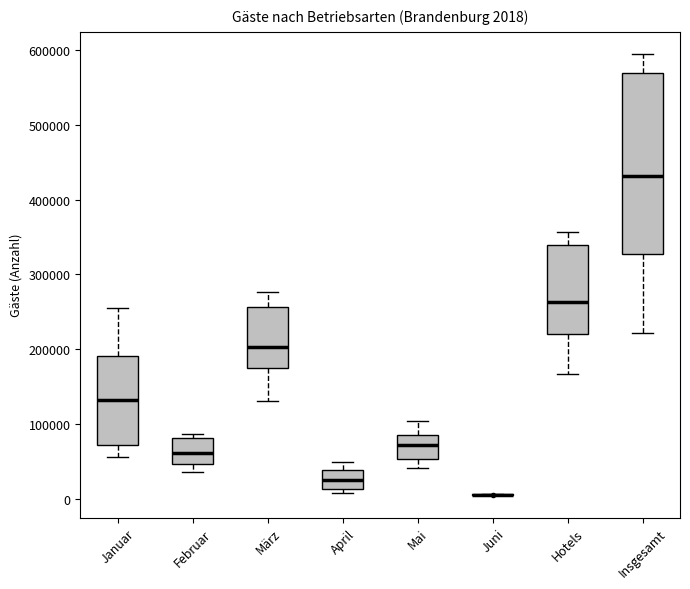

Comparing the boxes themselves (not the whiskers), which one is the tallest?

Insgesamt